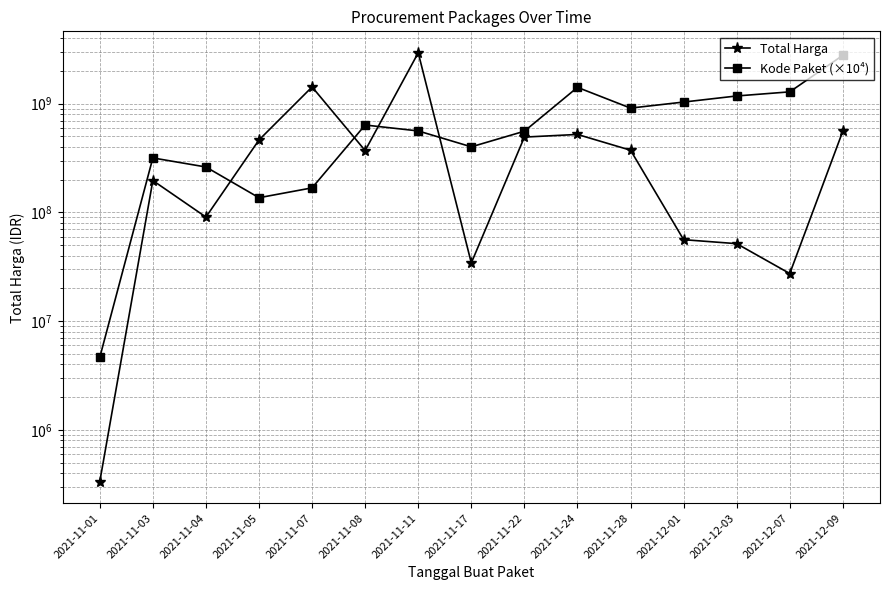

List the labels in order of Total Harga value, smallest first.

2021-11-01, 2021-12-07, 2021-11-17, 2021-12-03, 2021-12-01, 2021-11-04, 2021-11-03, 2021-11-08, 2021-11-28, 2021-11-05, 2021-11-22, 2021-11-24, 2021-12-09, 2021-11-07, 2021-11-11